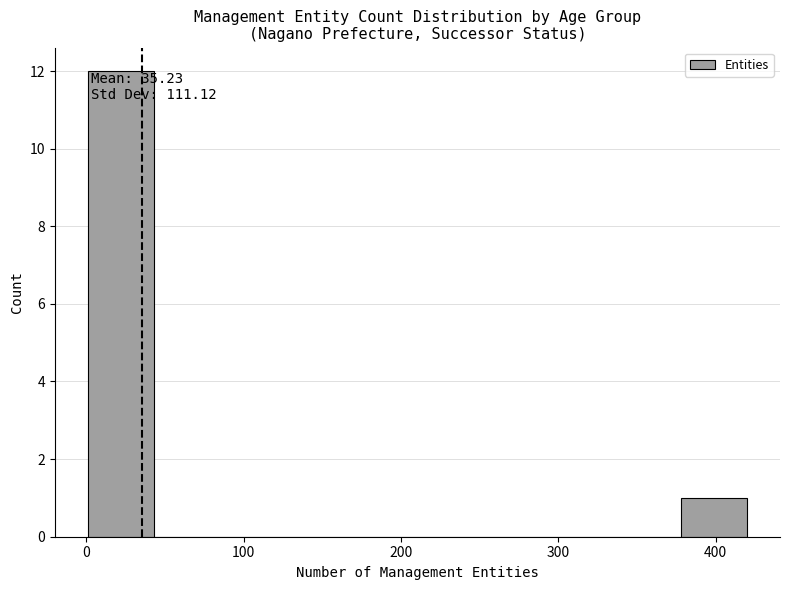

Over which range of the x-axis is the bar tallest?

0 to 40